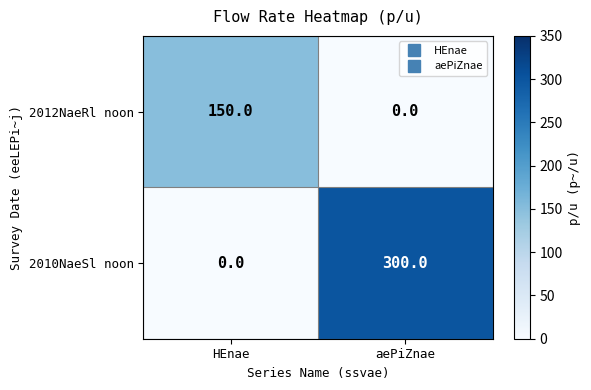

How many values in 2010NaeSl noon are above zero?

1